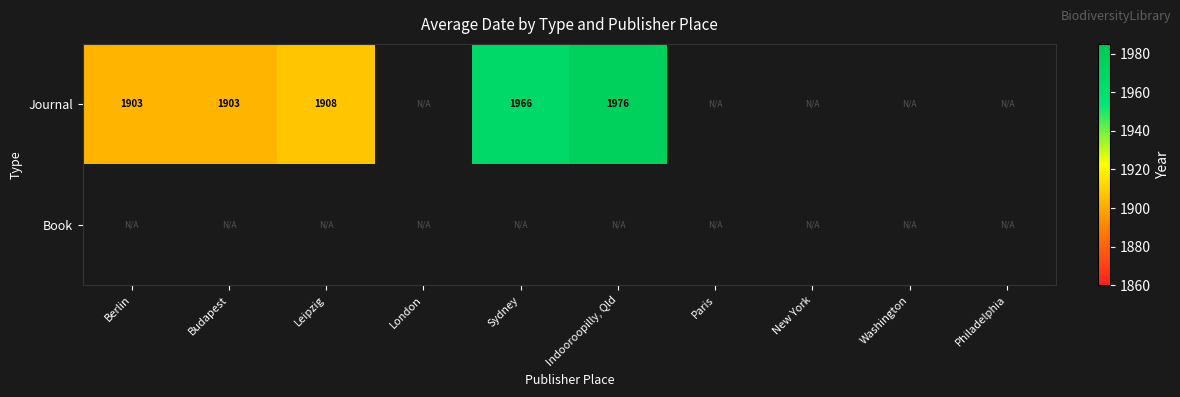

Rank the series by their maximum value, from highest to lowest.

Journal, Book